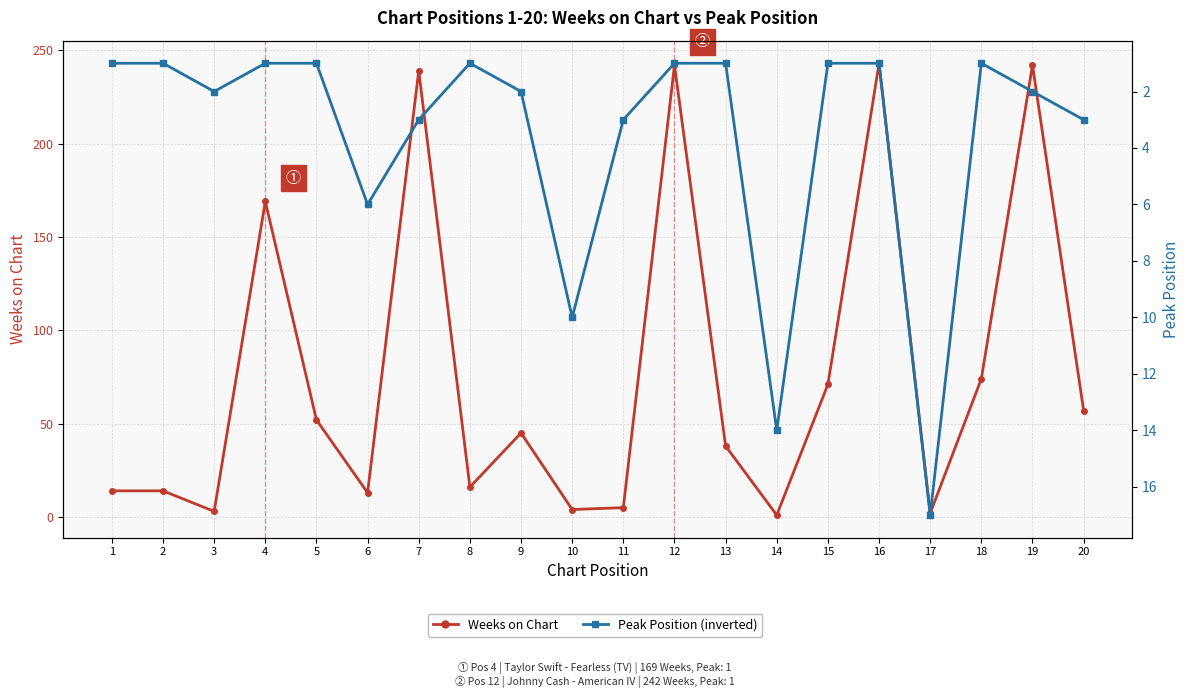

Reading left to right, list all the values displayed in this chart.

Weeks on Chart: 1=14	2=14	3=3	4=169	5=52	6=13	7=239	8=16	9=45	10=4	11=5	12=242	13=38	14=1	15=71	16=243	17=2	18=74	19=242	20=57
Peak Position: 1=1	2=1	3=2	4=1	5=1	6=6	7=3	8=1	9=2	10=10	11=3	12=1	13=1	14=14	15=1	16=1	17=17	18=1	19=2	20=3